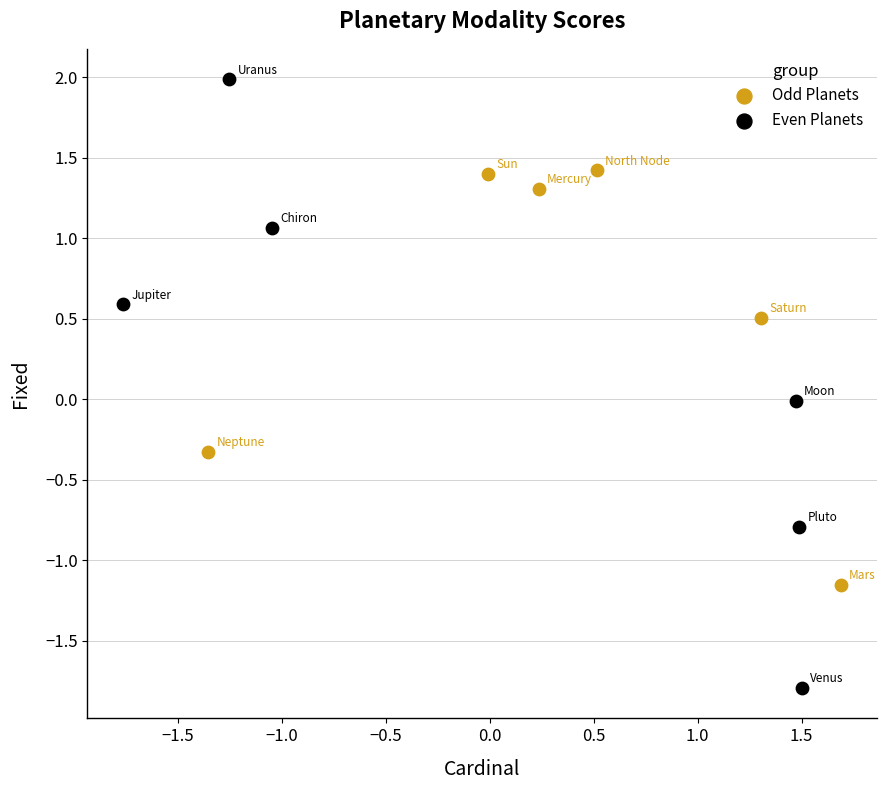

Which series contains the highest Y value?

Even Planets